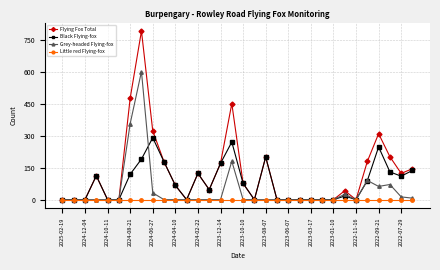

Which series has the largest range (max minus min)?

Flying Fox Total